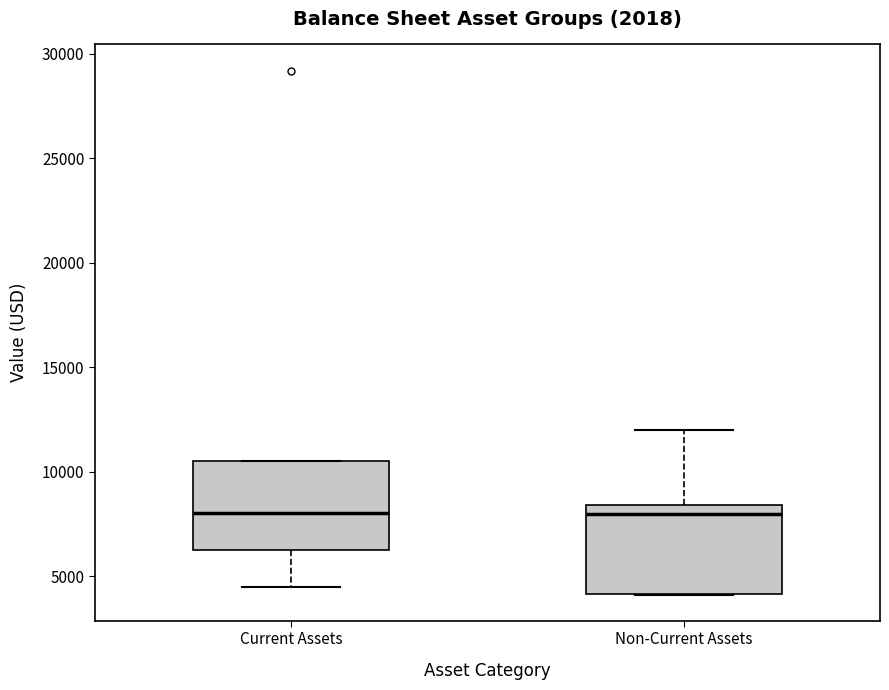

Reading left to right, transcribe this box plot: for each box, give where its median line is, the range the box spans, and where its two whiskers end, as read against the y-axis. The values are not printed on the chart, so give them approximately, as read against the axis.

Current Assets: median 8000, box 6000 to 10500, whiskers 4500 to 10500
Non-Current Assets: median 8000, box 4000 to 8500, whiskers 4000 to 12000